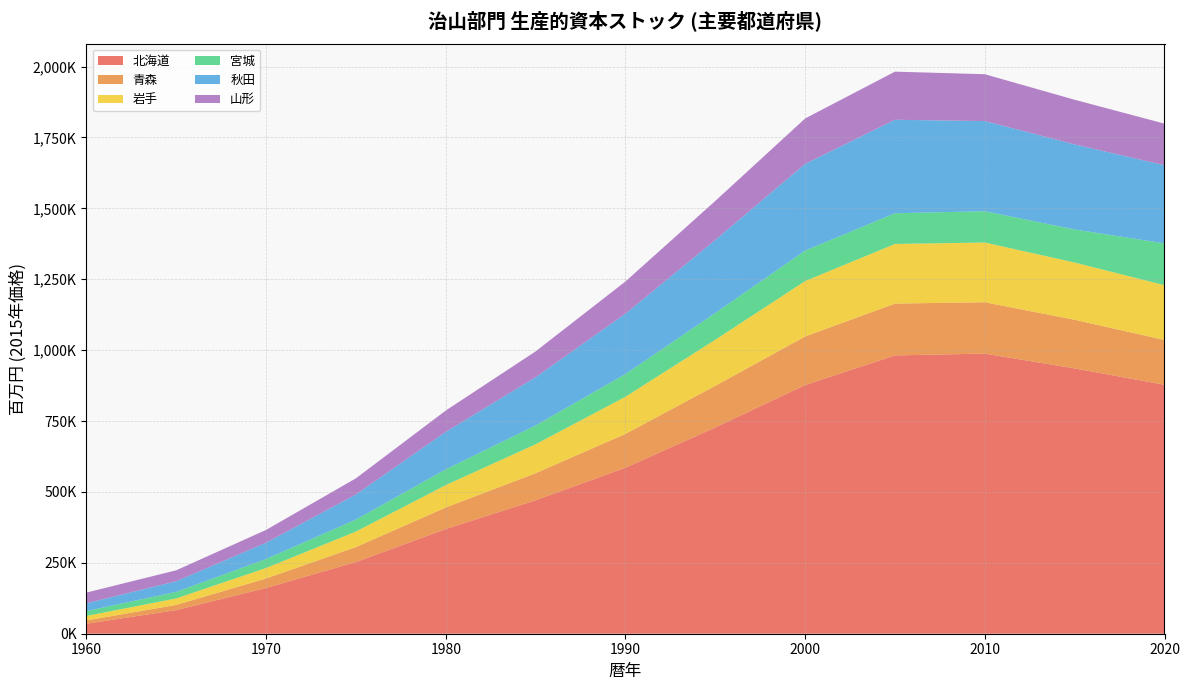

Reading left to right, list all the values displayed in this chart.

北海道: 35229	83334	161324	252793	369219	470596	585373	727348	877005	981407	987781	935536	877893
青森: 11655	18334	33595	52786	75955	95470	119352	146878	171261	182813	181058	171563	157837
岩手: 15892	22872	36844	54802	78935	102028	130922	162426	195311	210231	210653	201763	193306
宮城: 17102	22968	31767	42202	55485	66266	80027	94258	107493	108294	110318	116622	147455
秋田: 27486	37716	57474	88475	132381	170095	212930	257754	305821	329582	318002	300028	275576
山形: 37702	38425	45062	56922	75022	91127	113432	137409	159968	169705	165121	157372	146601